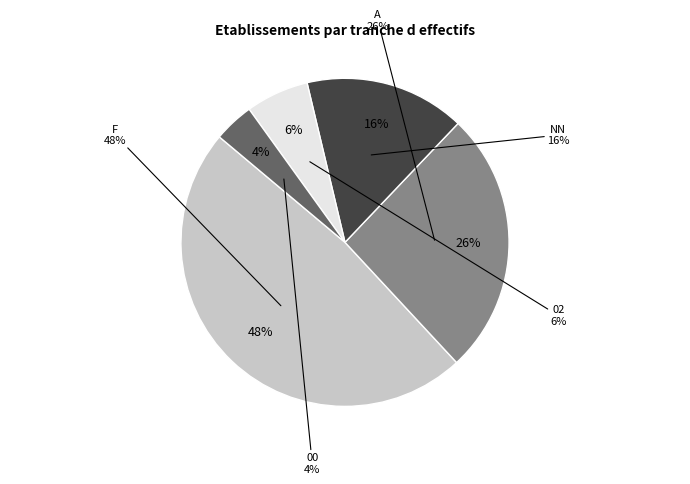

Is it true that 00 is 1% of the pie?

False